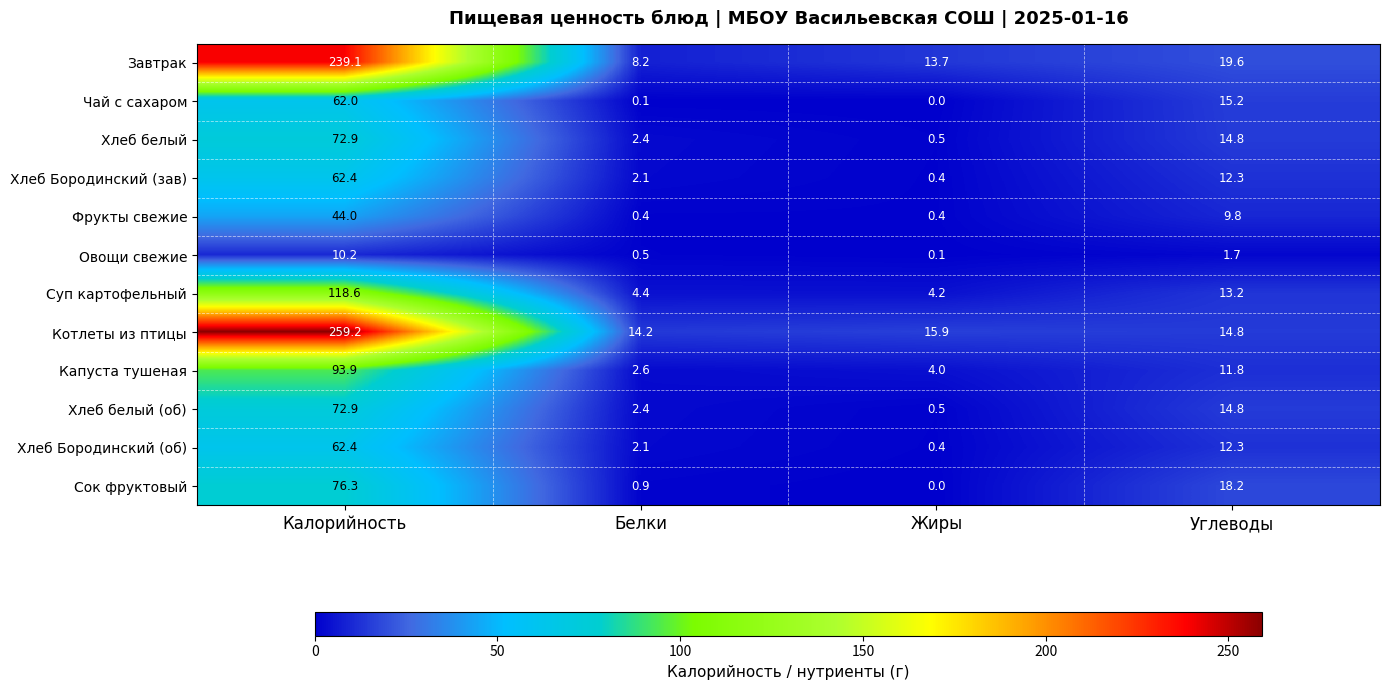

What is the difference between the maximum and minimum values in the Завтрак series?

230.9